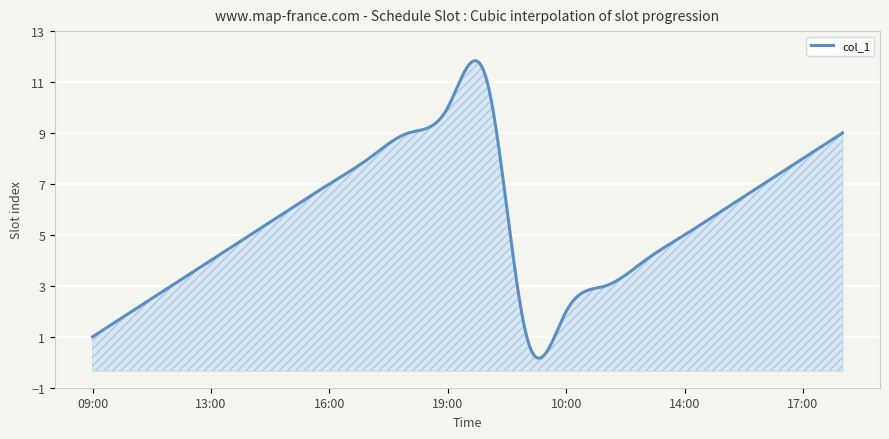

What is the ratio of the value at 19:00 to the value at 14:00?

2.0